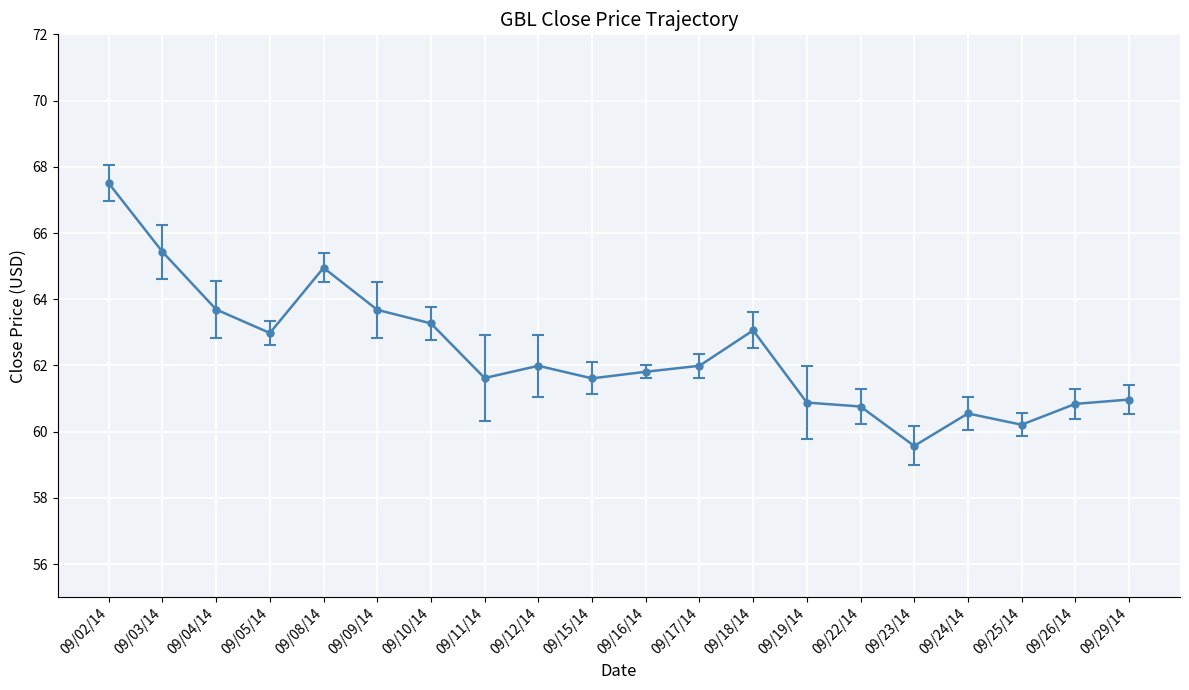

What is the difference between the second highest and second lowest values?

5.2